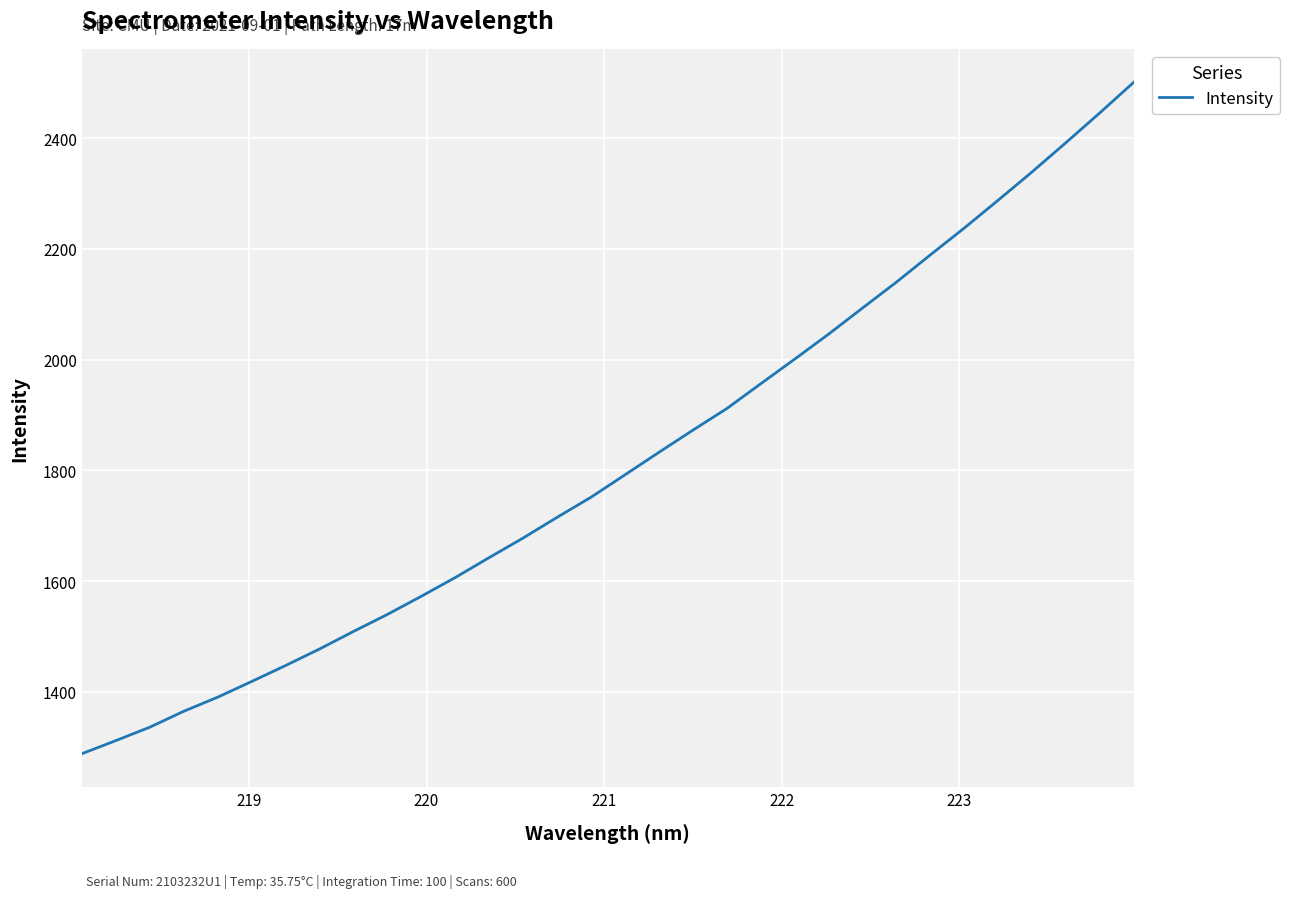

What is the maximum value shown in the chart?

2500.7